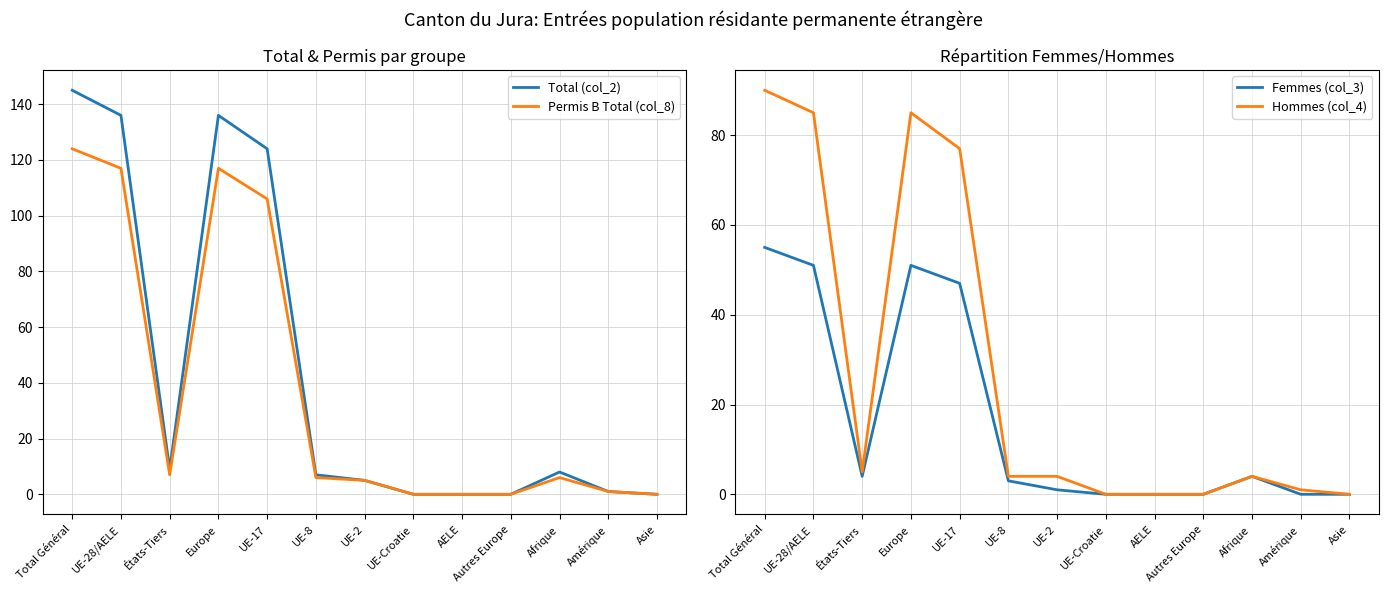

How many lines are shown in the chart?

4